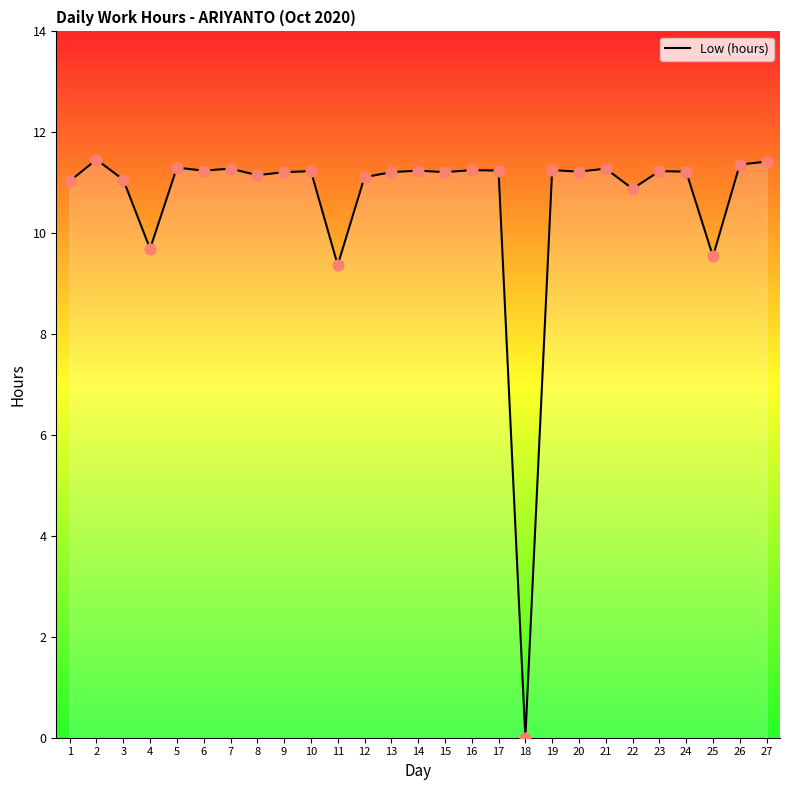

Approximately how many times larger is the value at 12 compared to 10?

1.0